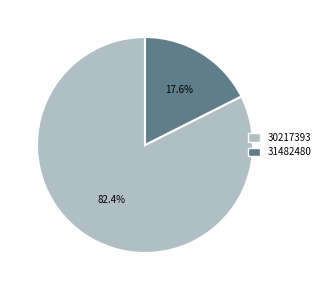

Does 31482480 account for over 50% of the chart?

No